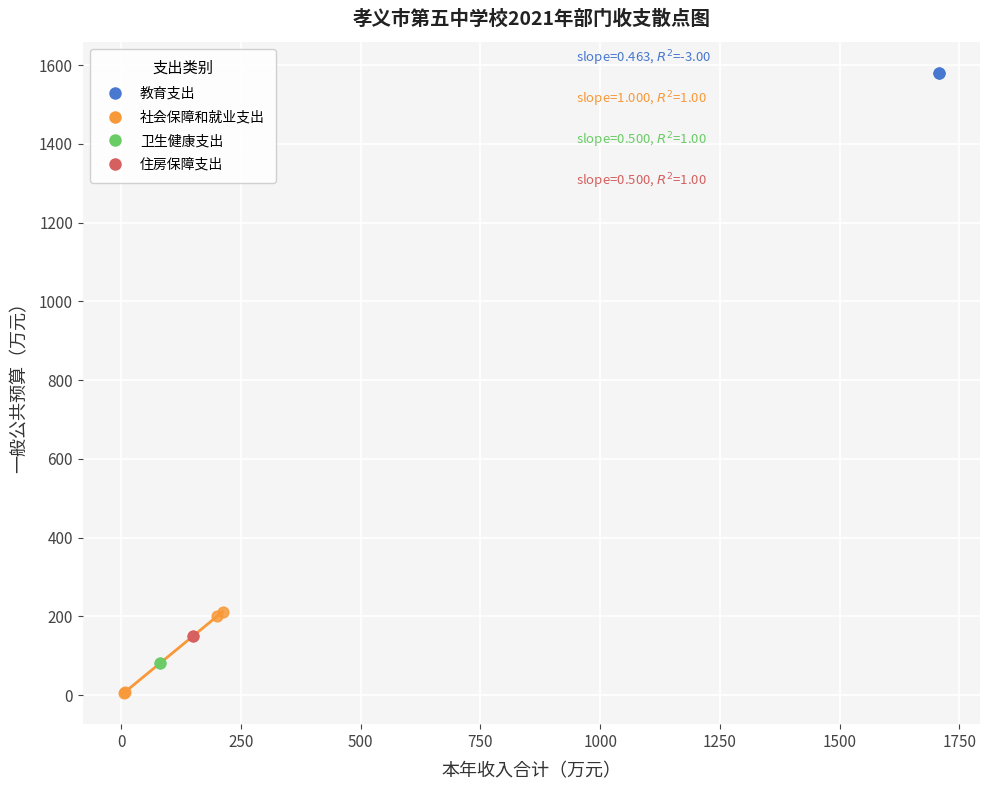

What are all the series names shown in the legend?

教育支出, 社会保障和就业支出, 卫生健康支出, 住房保障支出